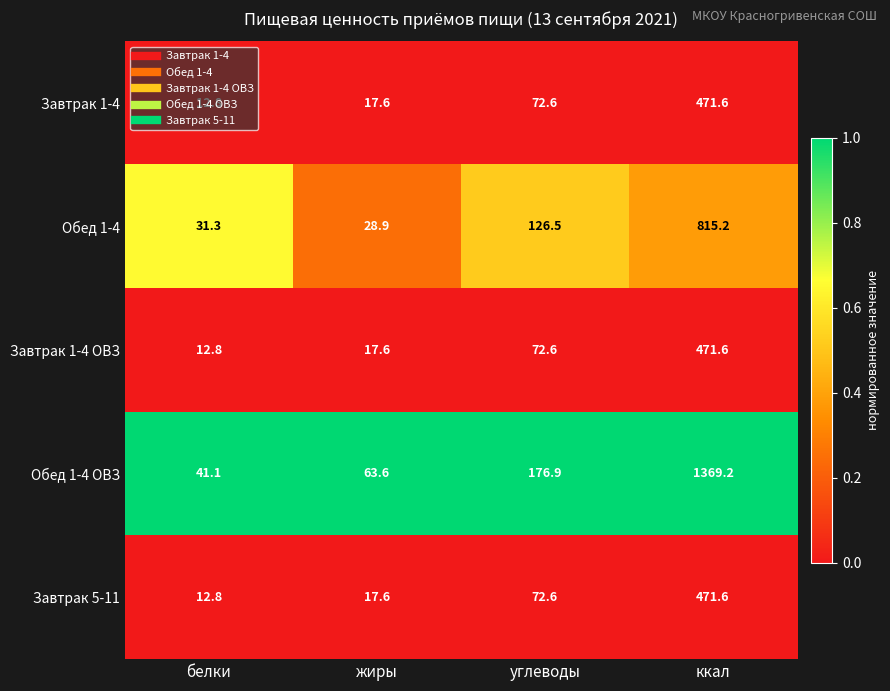

The value of Завтрак 5-11 at белки is 7.6. True or false?

False